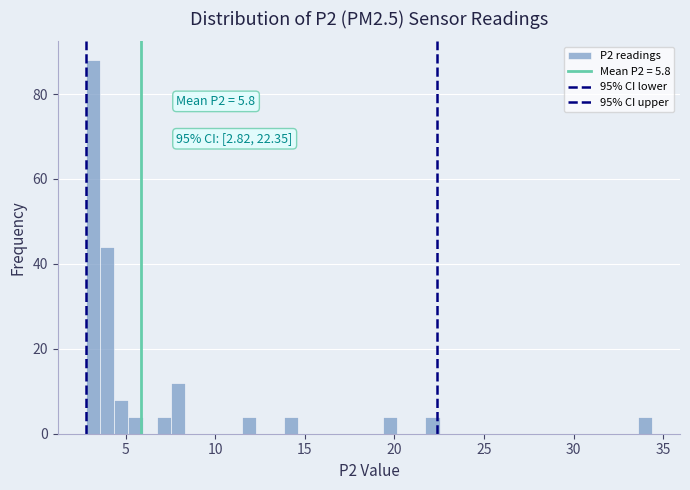

Read against the x-axis, roughly where is the centre of the tallest bar?

3.0